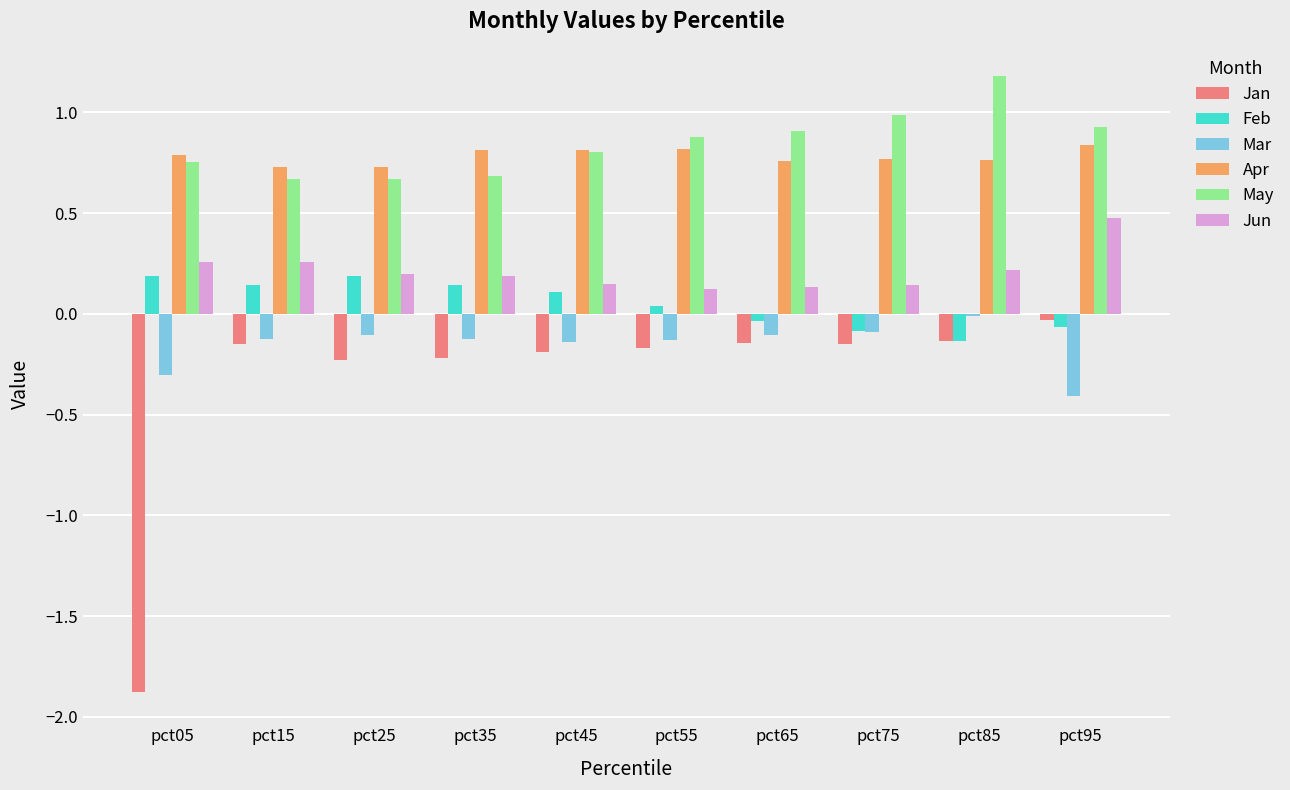

Which category has the lowest value across all series?

pct05